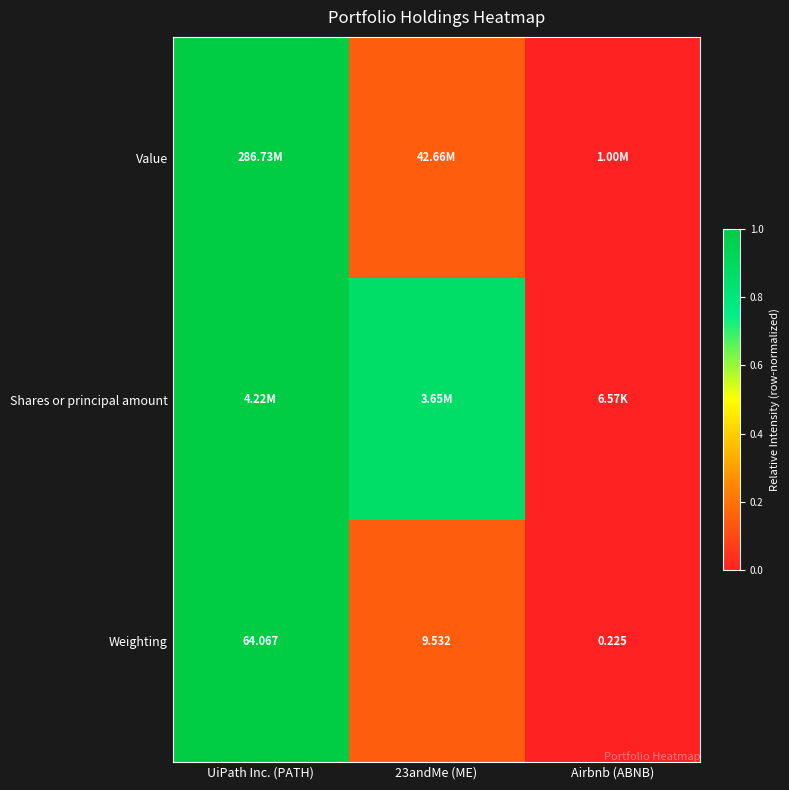

Which category has the lowest value in the Weighting series?

Airbnb (ABNB)